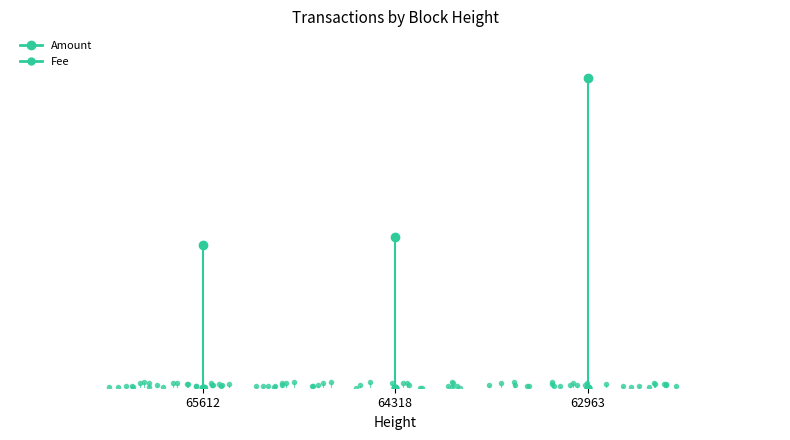

At how many categories does at least one series exceed 1019?

1